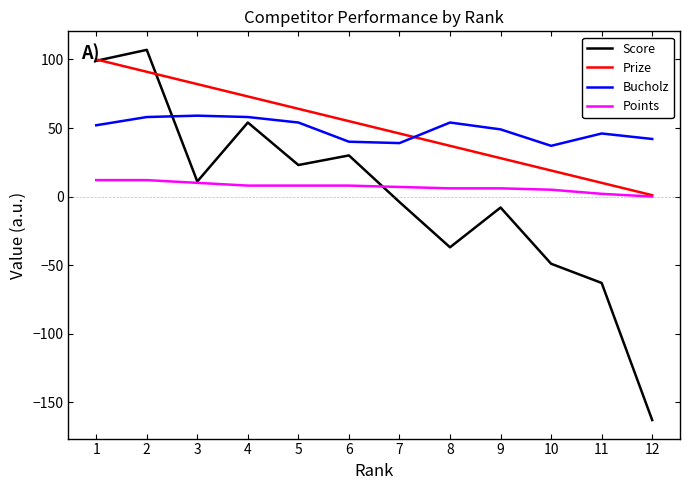

At 10, list the series in order from largest to smallest.

Bucholz, Prize, Points, Score